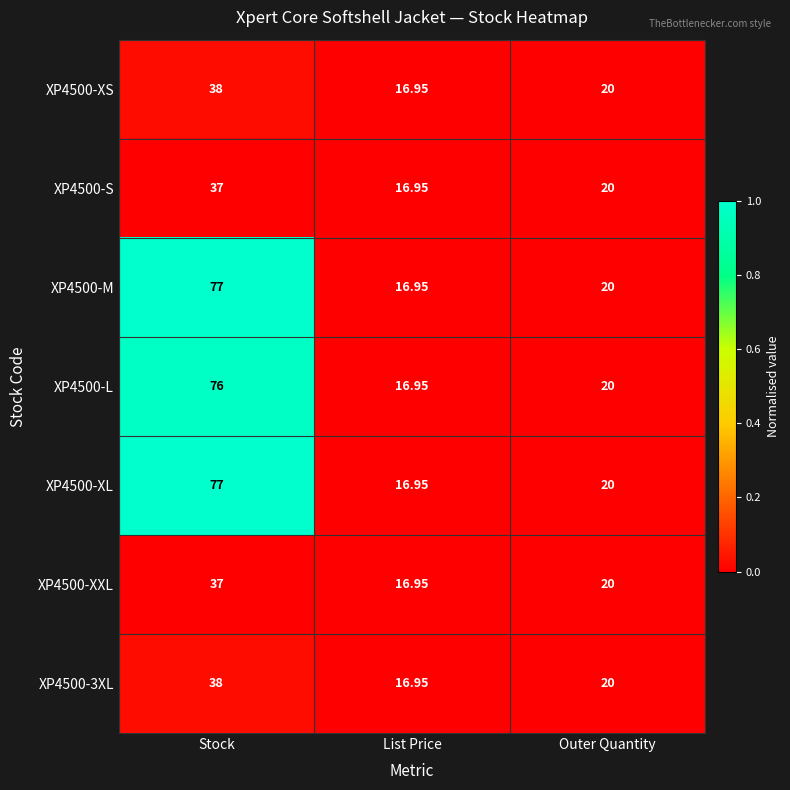

Which category has the lowest value in the XP4500-M series?

List Price